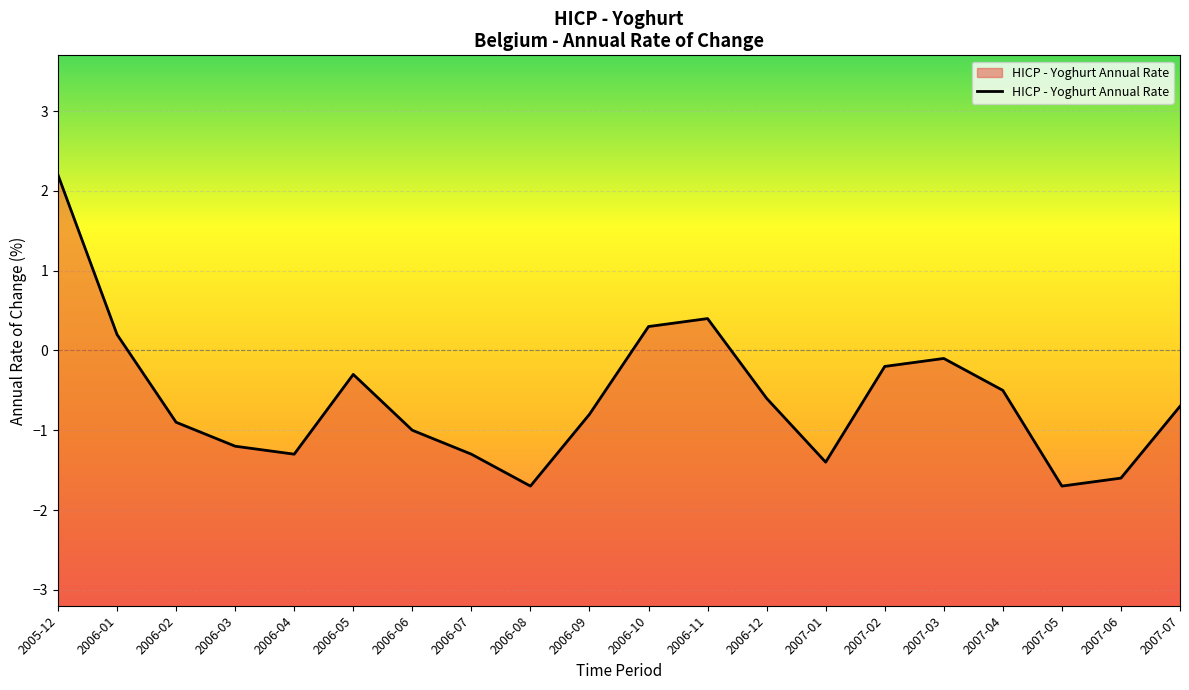

What is the value of the 11th point from the left?

0.3